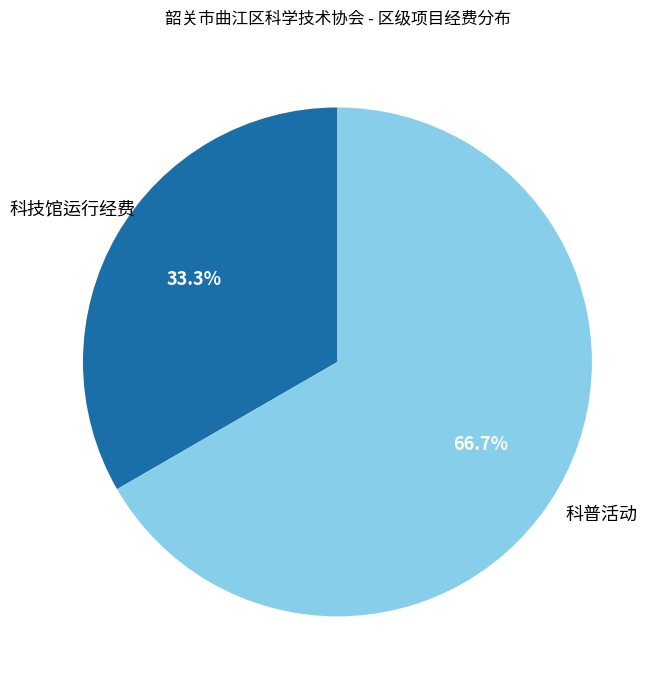

Is there a majority slice in this chart?

Yes